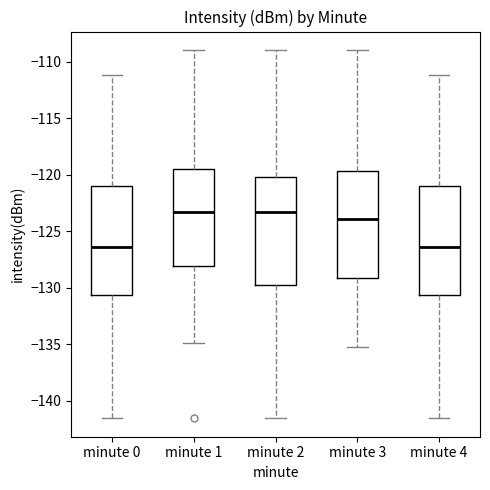

Where does the lower whisker of the box for minute 2 end on the y-axis? The values are not printed on the chart, so give them approximately, as read against the axis.

-141.5